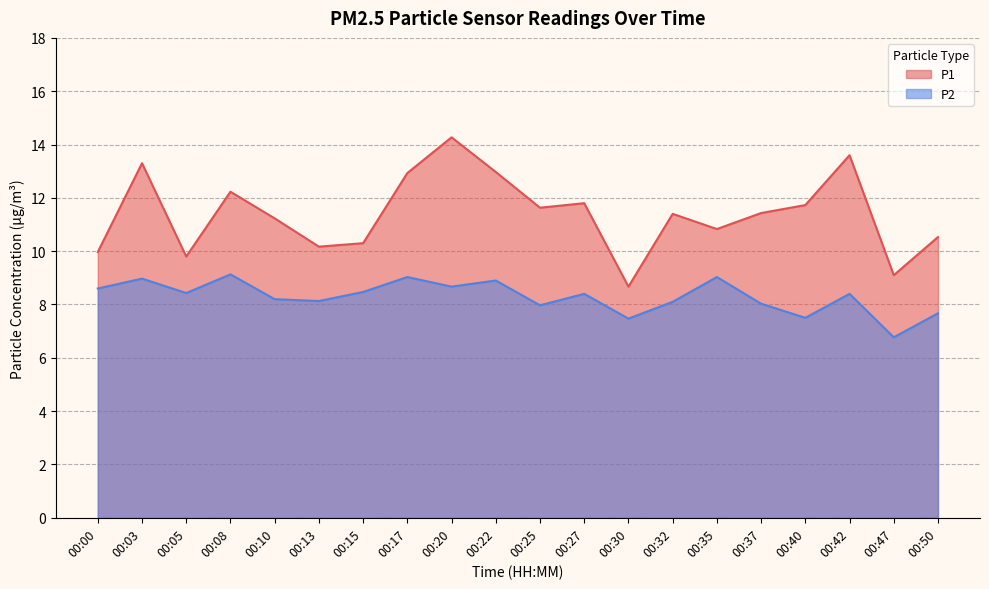

How many data points does each series have?

20